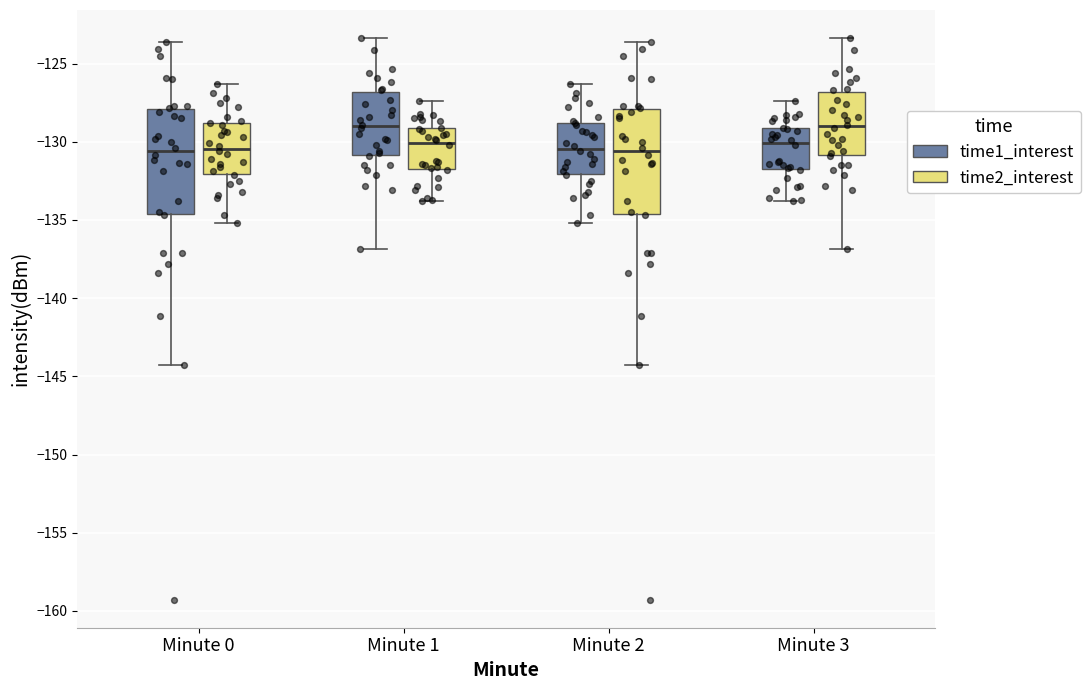

Reading left to right, read every box against the y-axis: the position of its median line, the range the box covers, and the ends of its whiskers. The values are not printed on the chart, so give them approximately, as read against the axis.

Minute 0 (time1_interest): median -130.5, box -134.5 to -128.0, whiskers -144.5 to -123.5
Minute 0 (time2_interest): median -130.5, box -132.0 to -129.0, whiskers -135.0 to -126.5
Minute 1 (time1_interest): median -129.0, box -131.0 to -127.0, whiskers -137.0 to -123.5
Minute 1 (time2_interest): median -130.0, box -132.0 to -129.0, whiskers -134.0 to -127.5
Minute 2 (time1_interest): median -130.5, box -132.0 to -129.0, whiskers -135.0 to -126.5
Minute 2 (time2_interest): median -130.5, box -134.5 to -128.0, whiskers -144.5 to -123.5
Minute 3 (time1_interest): median -130.0, box -132.0 to -129.0, whiskers -134.0 to -127.5
Minute 3 (time2_interest): median -129.0, box -131.0 to -127.0, whiskers -137.0 to -123.5